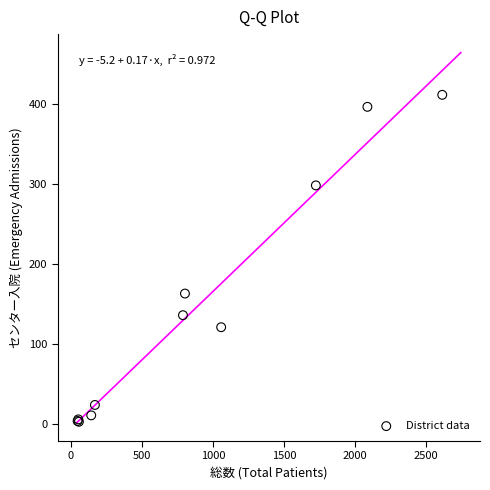

What Y value in the scatter plot is closest to 207?

163